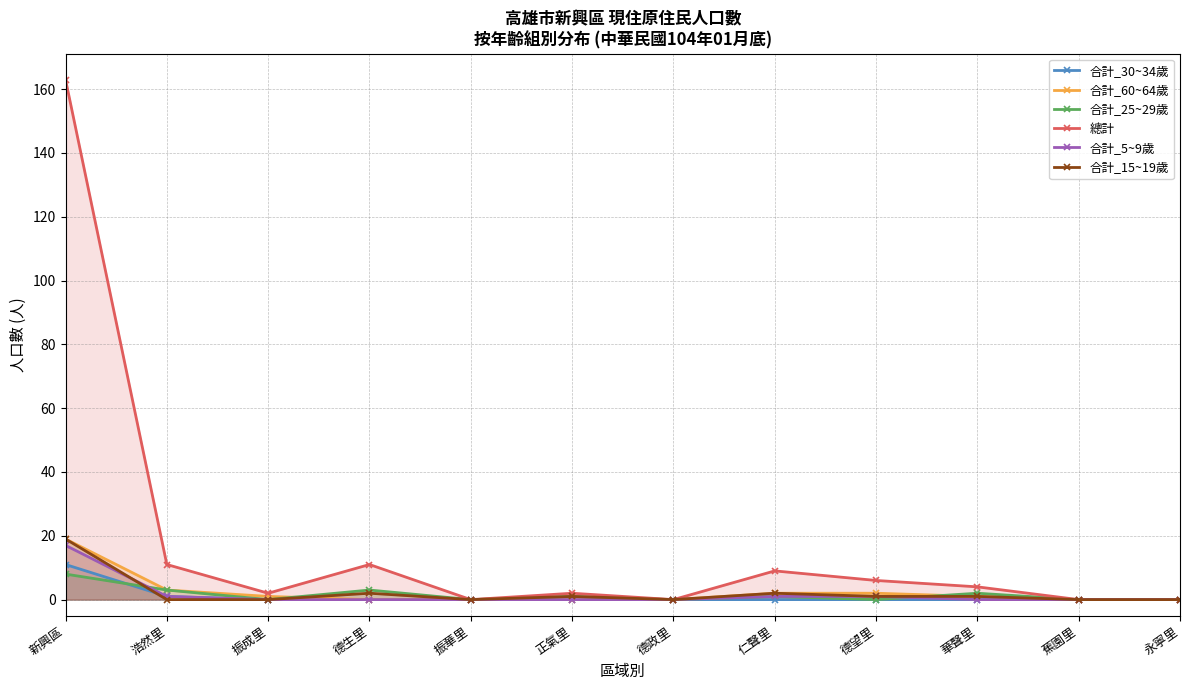

At which label does 總計 reach its peak?

新興區